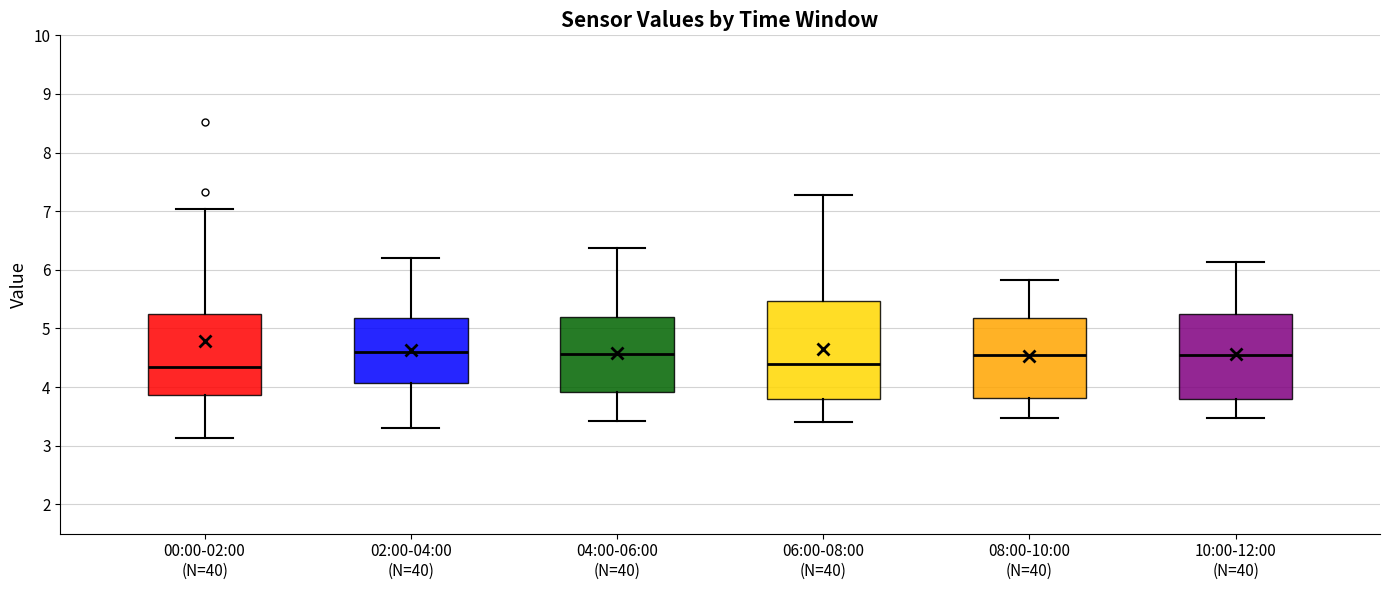

Reading left to right, read every box against the y-axis: the position of its median line, the range the box covers, and the ends of its whiskers. The values are not printed on the chart, so give them approximately, as read against the axis.

00:00-02:00 (N=40): median 4.3, box 3.9 to 5.2, whiskers 3.1 to 7.0
02:00-04:00 (N=40): median 4.6, box 4.1 to 5.2, whiskers 3.3 to 6.2
04:00-06:00 (N=40): median 4.6, box 3.9 to 5.2, whiskers 3.4 to 6.4
06:00-08:00 (N=40): median 4.4, box 3.8 to 5.5, whiskers 3.4 to 7.3
08:00-10:00 (N=40): median 4.6, box 3.8 to 5.2, whiskers 3.5 to 5.8
10:00-12:00 (N=40): median 4.6, box 3.8 to 5.2, whiskers 3.5 to 6.1